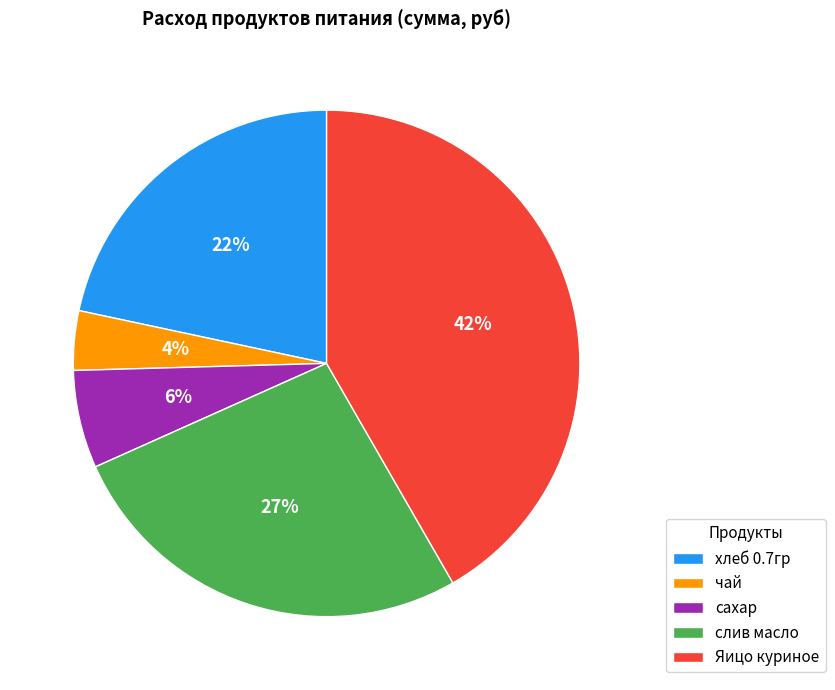

Do чай and слив масло together represent more than half of the pie?

No